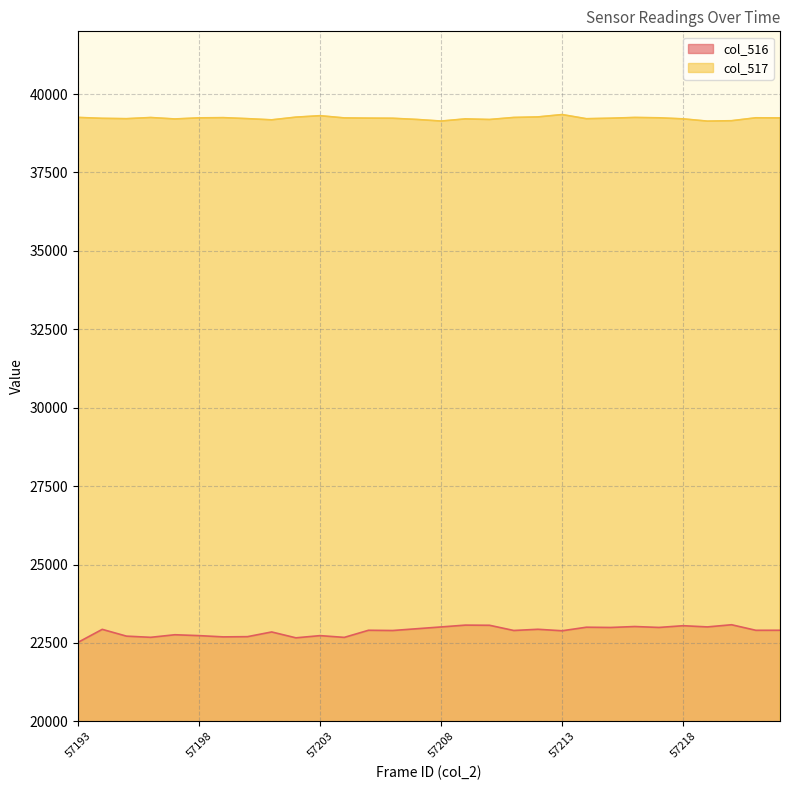

The value of col_516 at 57211 is 15270. True or false?

False